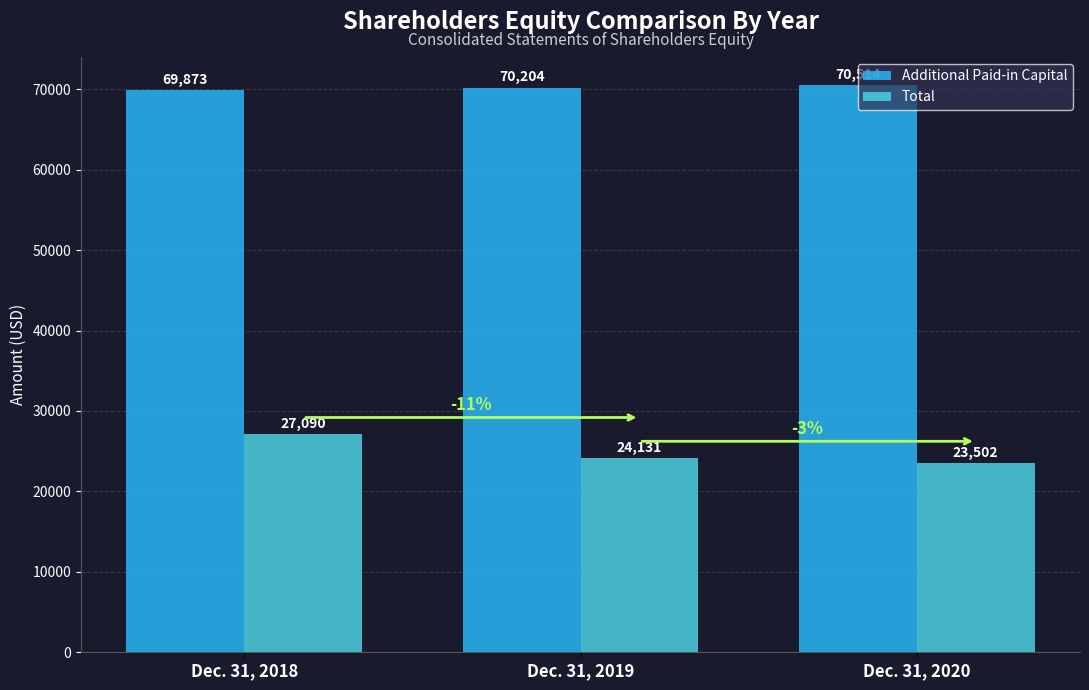

Count the Additional Paid-in Capital values in the range 69873 to 70514.

3